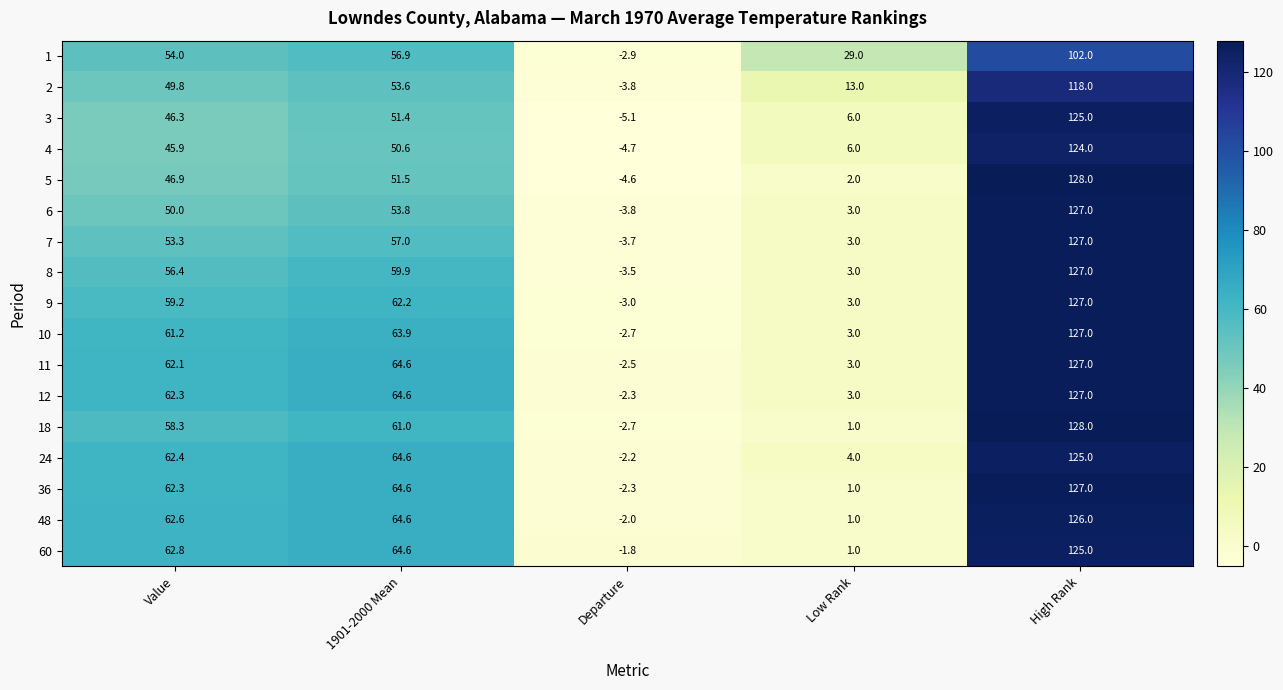

At how many categories does at least one series exceed 57?

3